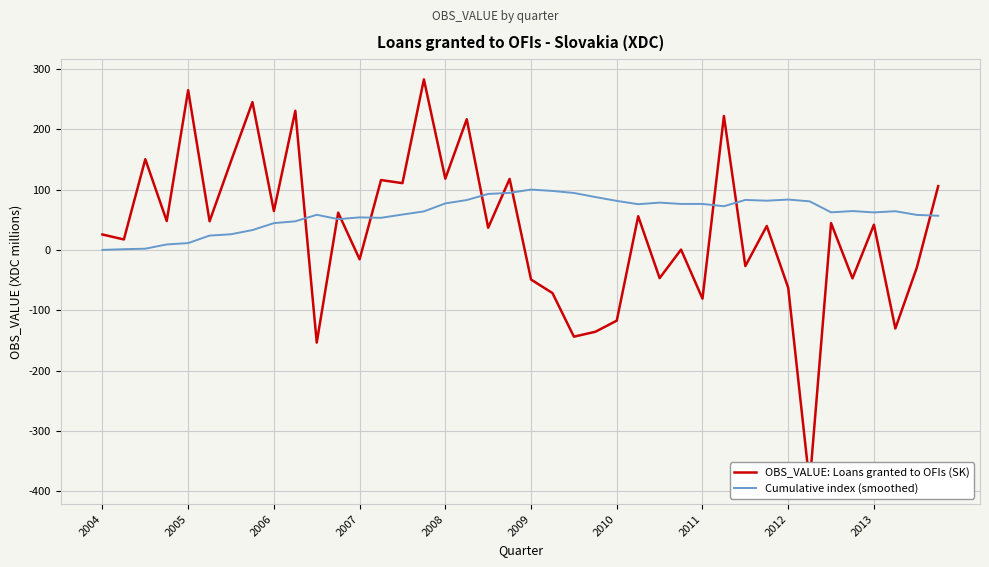

What is the highest value of the Cumulative index (smoothed) series?

100.0